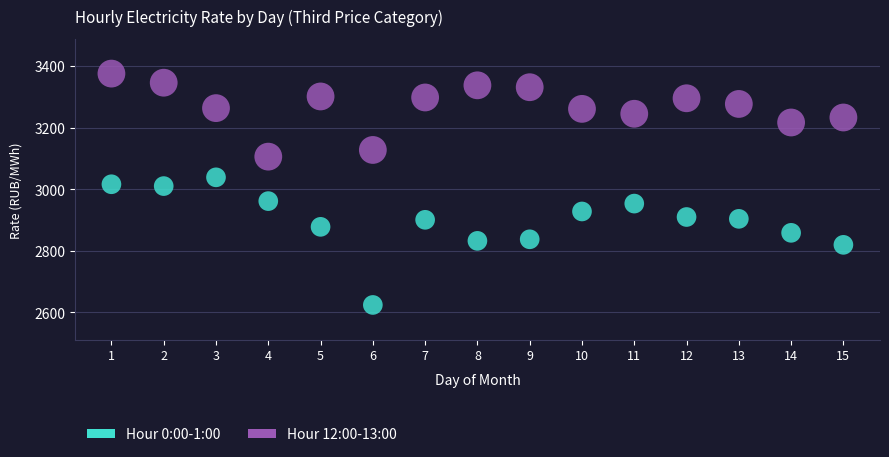

Across all data points, what is the range of Y values (max minus min)?

751.9